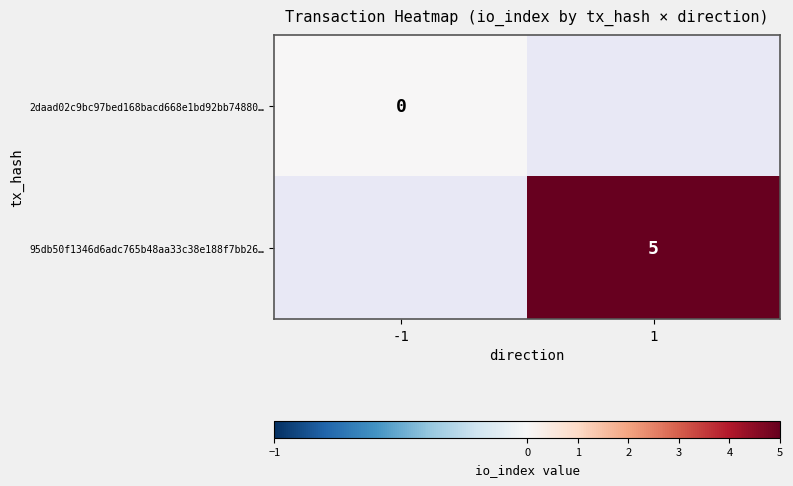

What is the greatest value displayed?

5.0